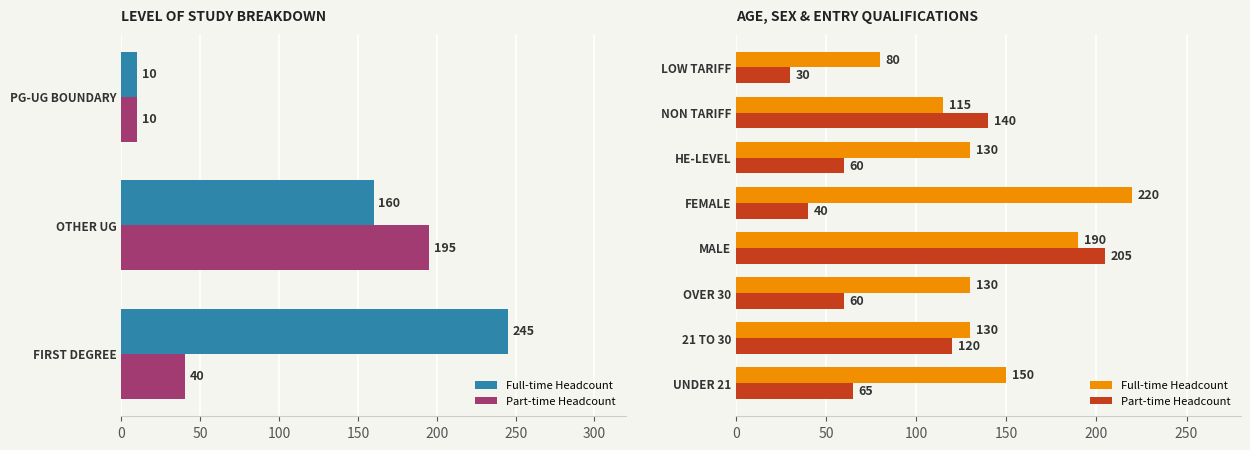

What is the value of the Full-time Headcount bar at the 6th from the left?

130